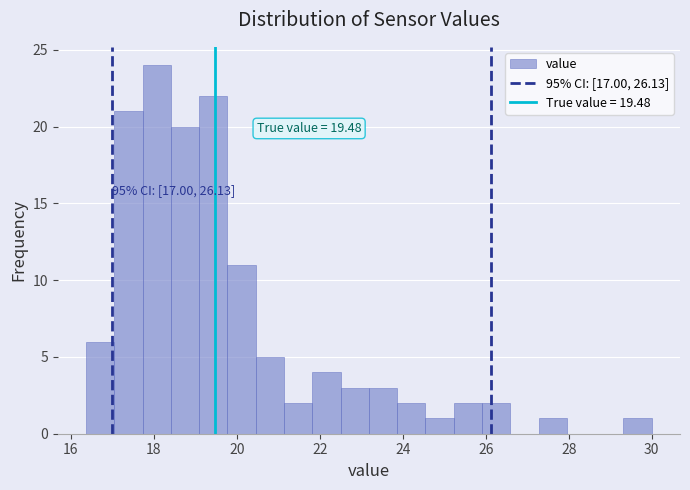

Around what value on the x-axis is the tallest bar? Give the approximate position of its centre, as read against the axis.

18.0